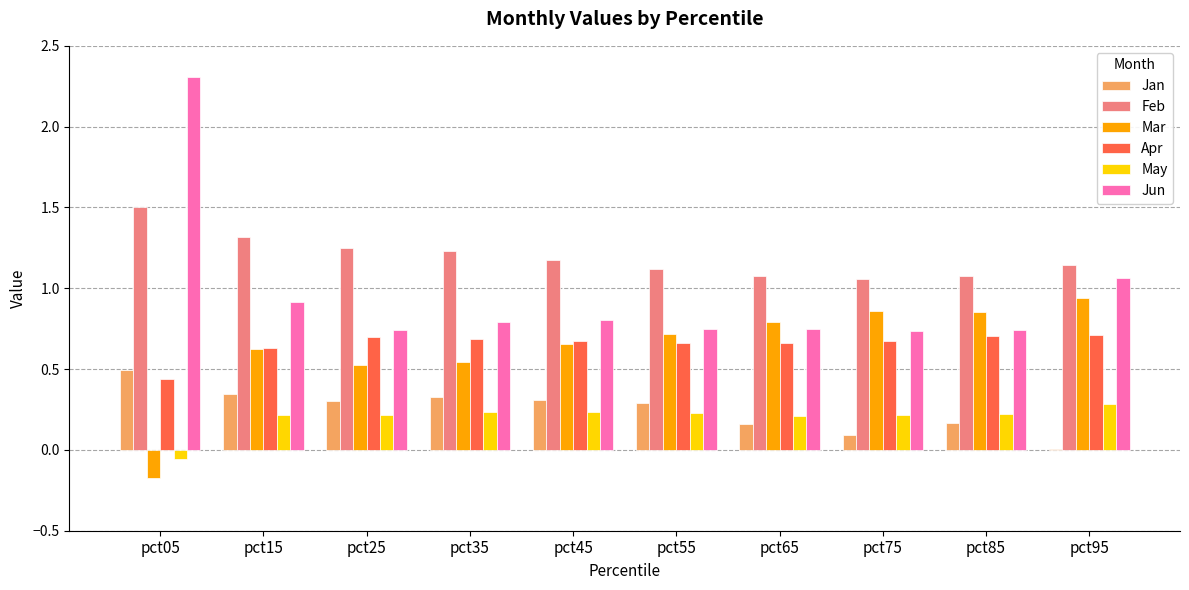

How many positive values does the Mar series have?

9